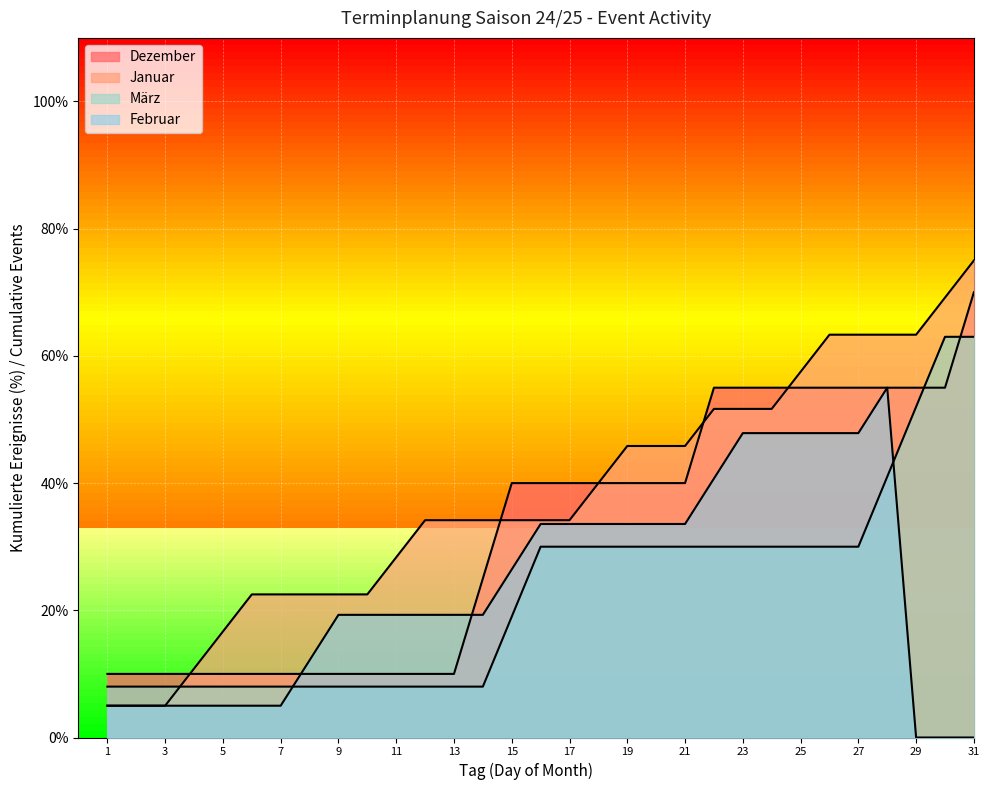

At which category is the sum across all series the highest?

28